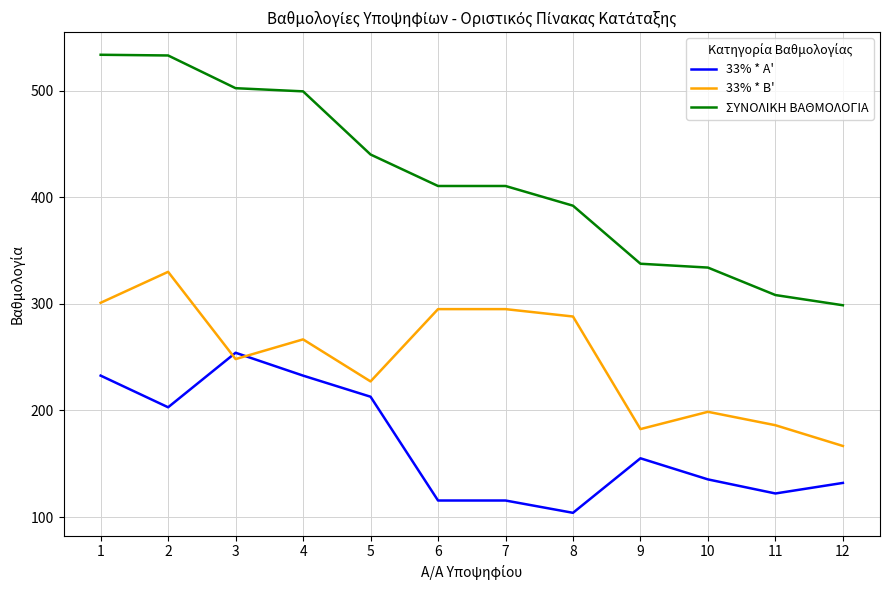

The value of ΣΥΝΟΛΙΚΗ ΒΑΘΜΟΛΟΓΙΑ at 6 is 284.0. True or false?

False